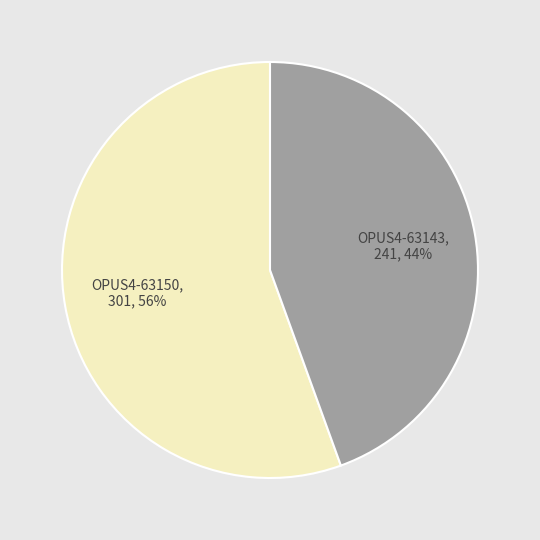

Which has a higher value, OPUS4-63143, 241, 44% or OPUS4-63150, 301, 56%?

OPUS4-63150, 301, 56%